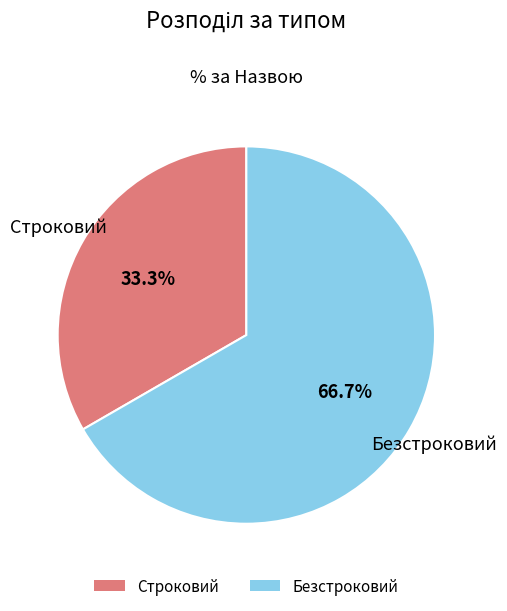

Rank the categories by value from highest to lowest.

Безстроковий, Строковий